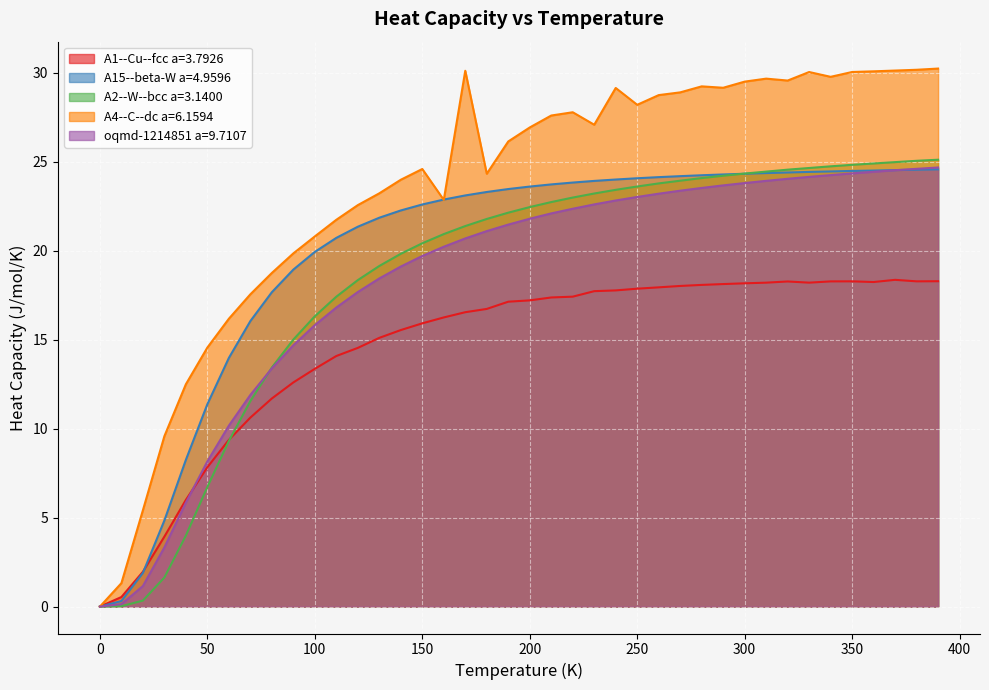

Rank the series by their maximum value, from lowest to highest.

A1--Cu--fcc a=3.7926, A15--beta-W a=4.9596, oqmd-1214851 a=9.7107, A2--W--bcc a=3.1400, A4--C--dc a=6.1594